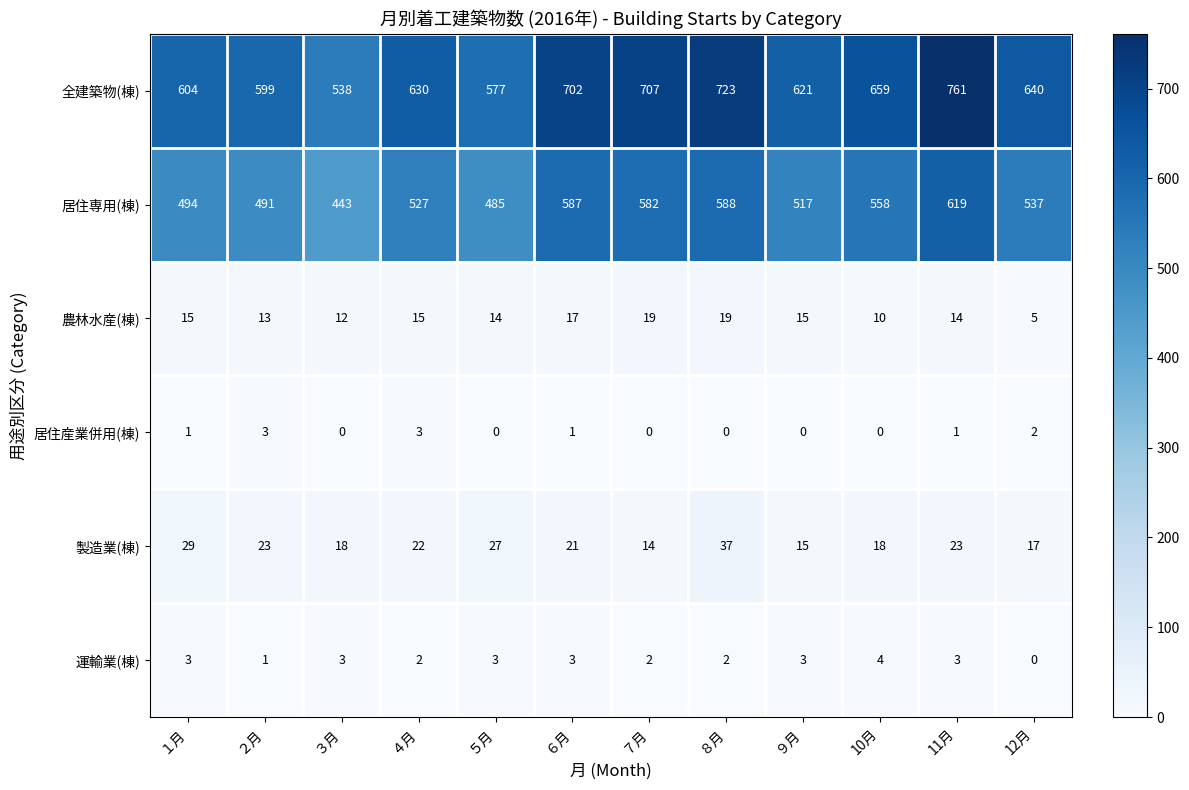

Where does the 全建築物(棟) series first go above 640?

６月